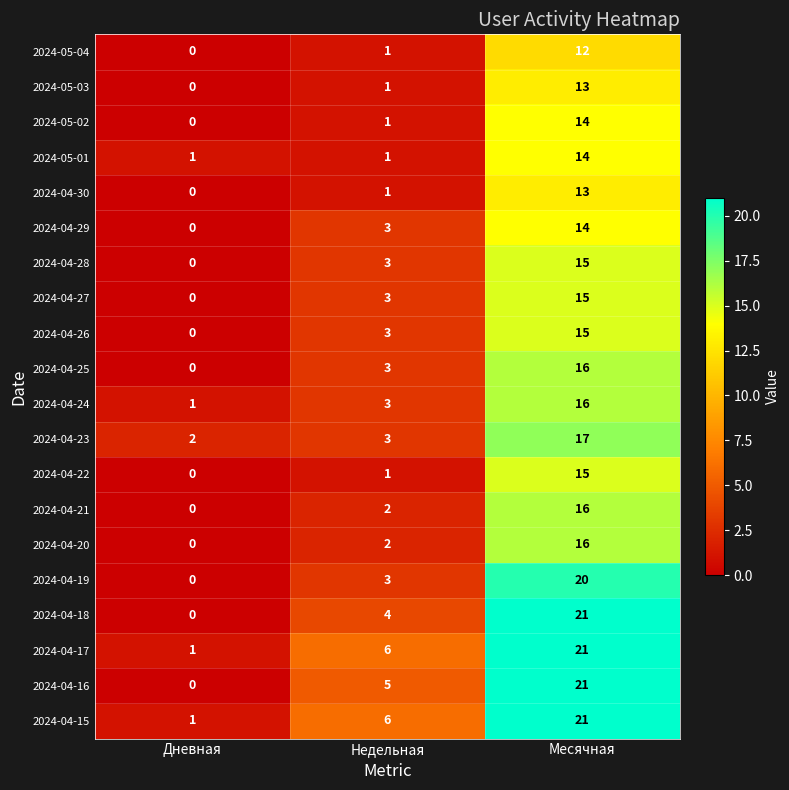

The 2024-04-16 series shows 0 at Дневная. True or false?

True